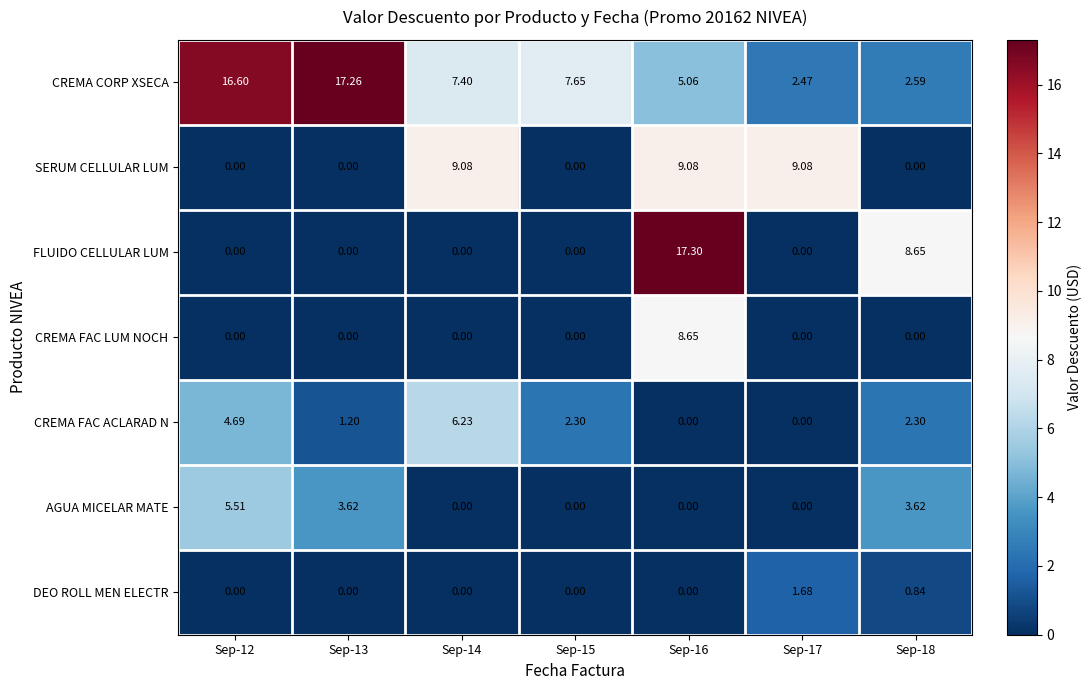

Is the value of FLUIDO CELLULAR LUM at Sep-12 greater than the value of SERUM CELLULAR LUM at Sep-14?

No